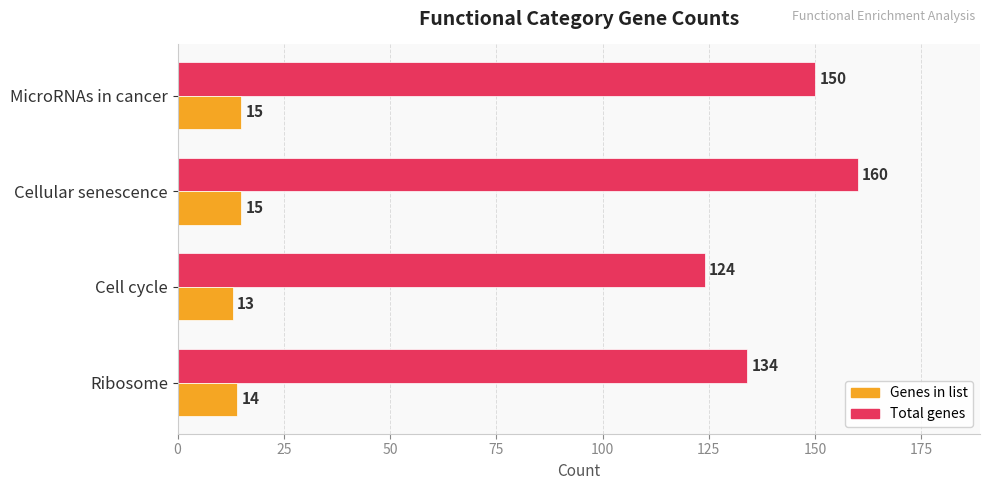

At which label is Total genes closest to 142?

Ribosome